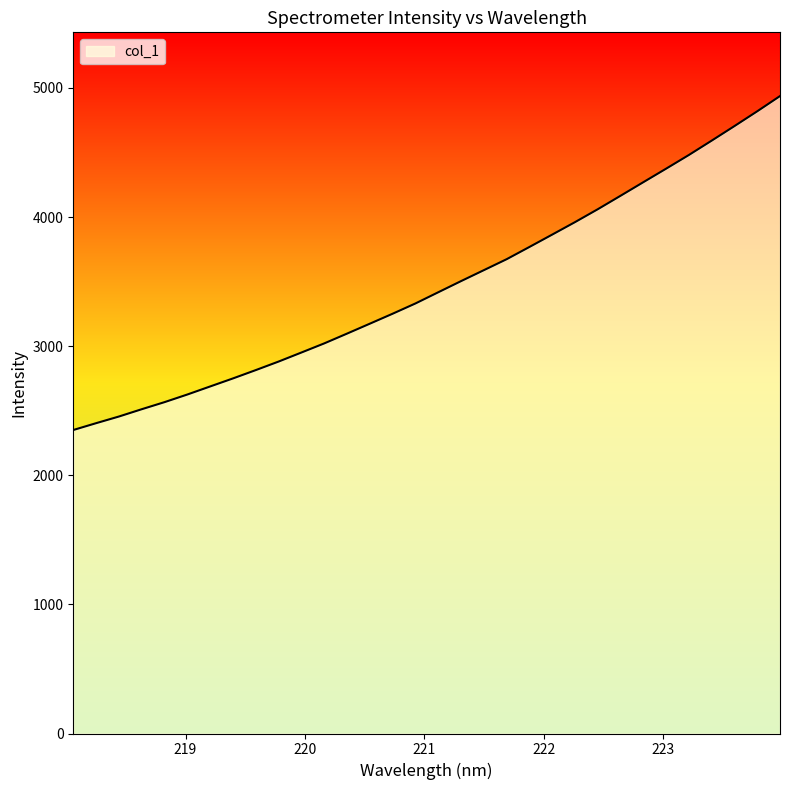

What is the difference between the maximum and minimum values?

2586.5